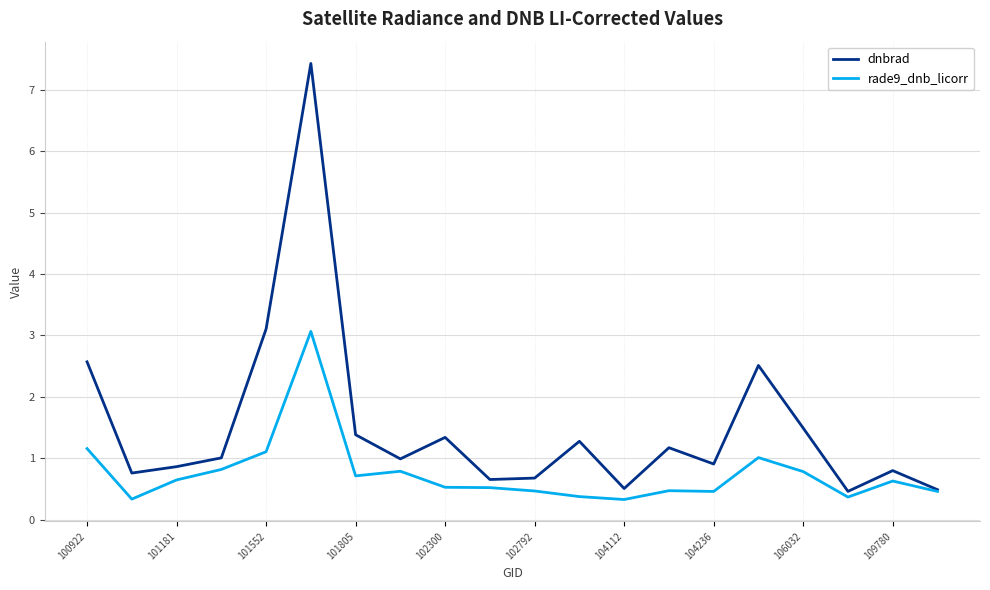

List the series in order of their peak value, highest first.

dnbrad, rade9_dnb_licorr